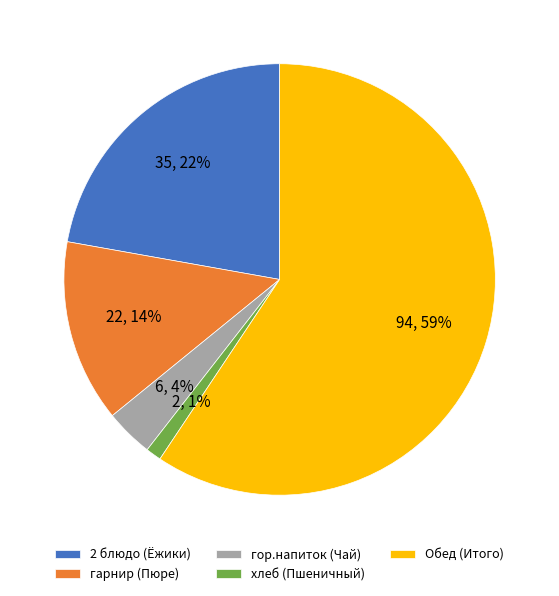

Count the number of slices in the pie.

5